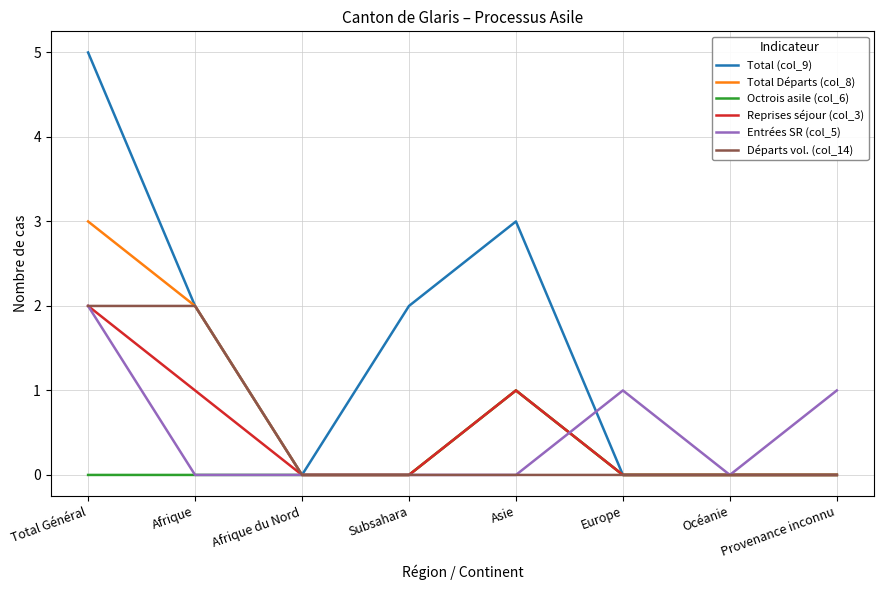

Is the value of Total Départs (col_8) at Provenance inconnu greater than the value of Total (col_9) at Afrique?

No